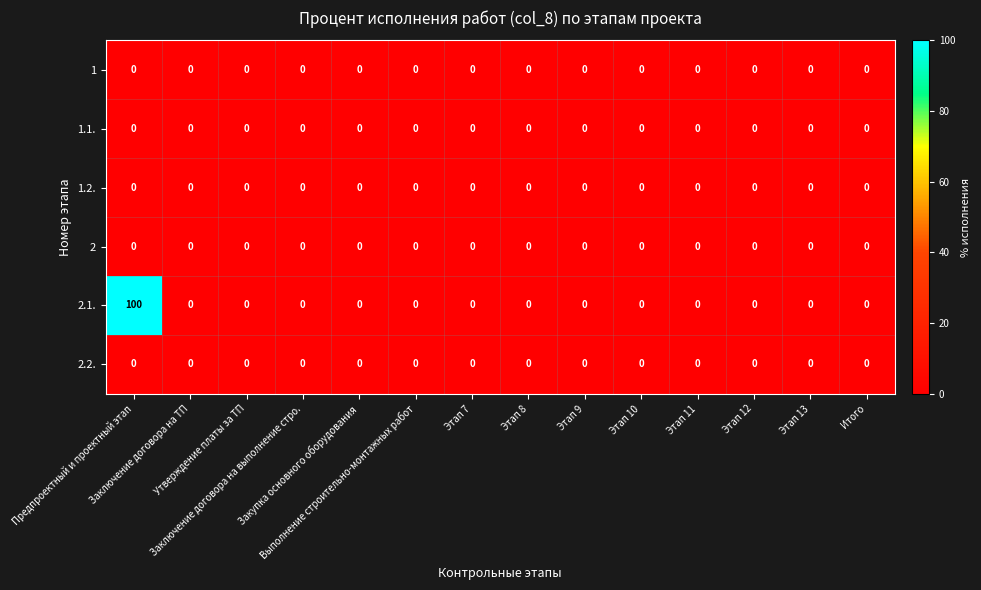

Which series has the largest total across all categories?

2.1.